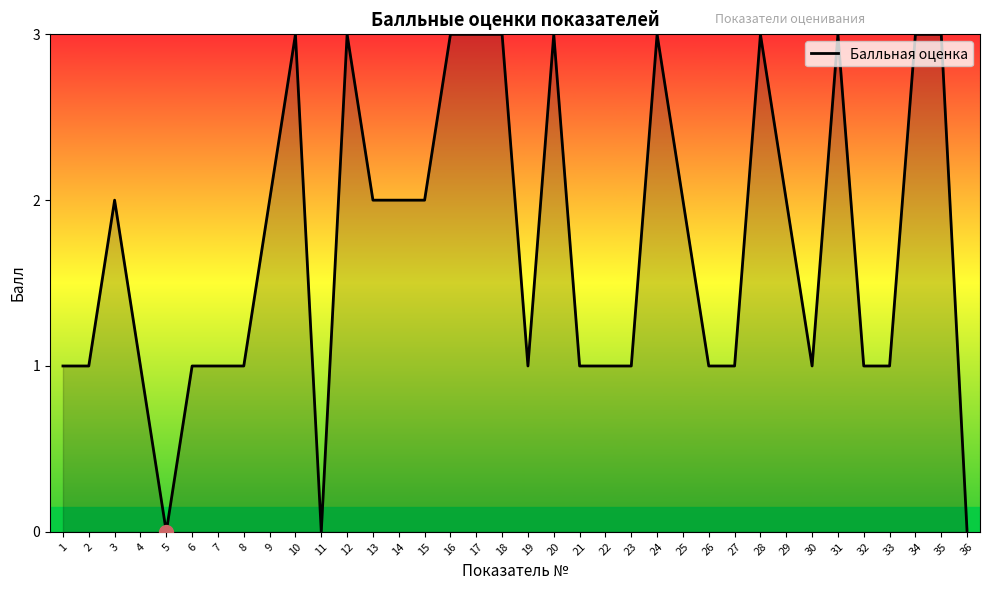

Which has a higher value, 15 or 34?

34